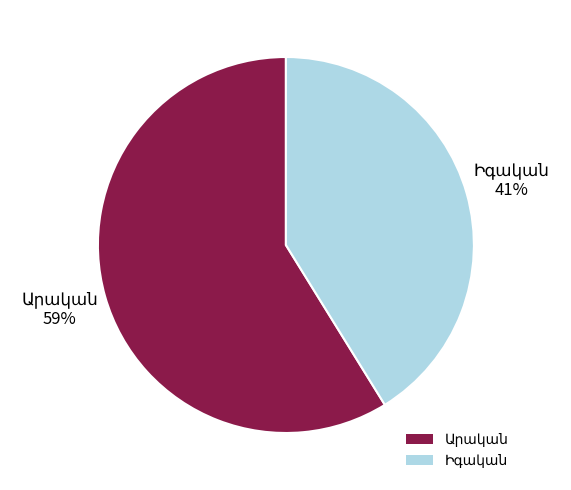

To the nearest percent, what is the difference between the largest and smallest slice percentages?

18%